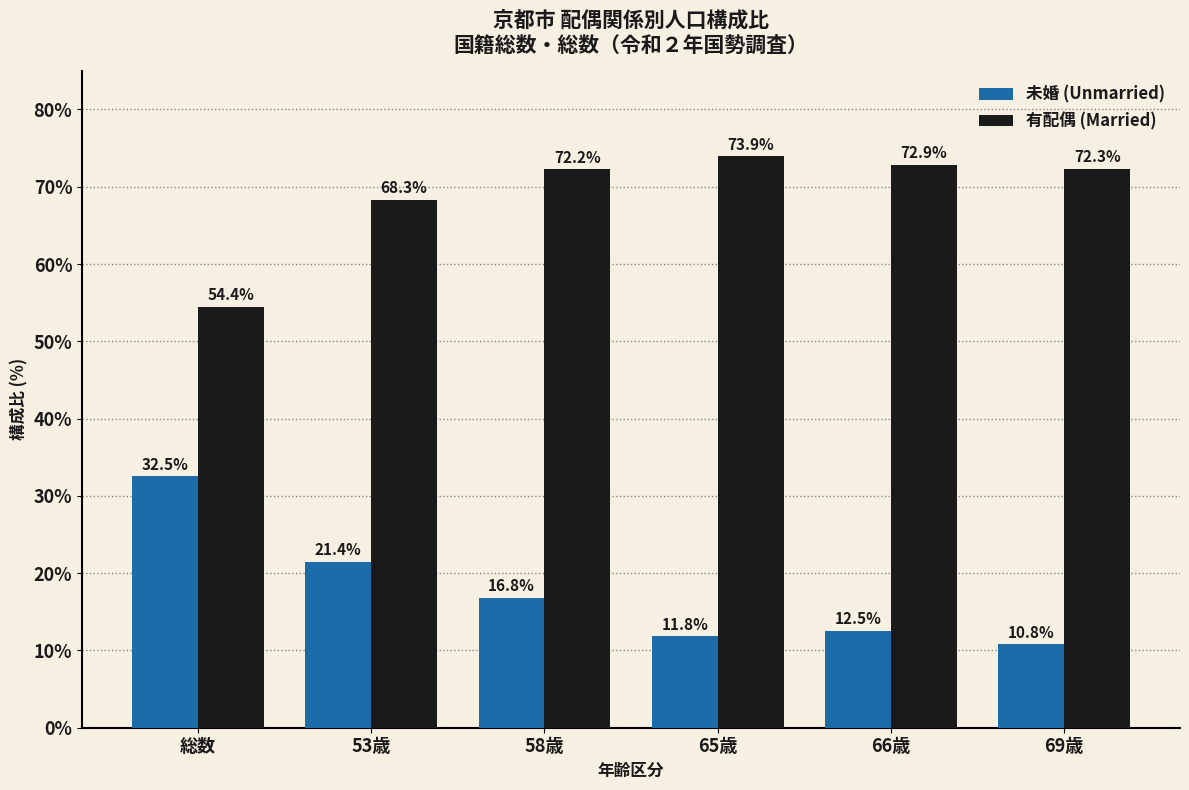

Reading left to right, what are all the values shown in this chart?

未婚 (Unmarried): 32.5	21.4	16.8	11.8	12.5	10.8
有配偶 (Married): 54.4	68.3	72.2	73.9	72.9	72.3